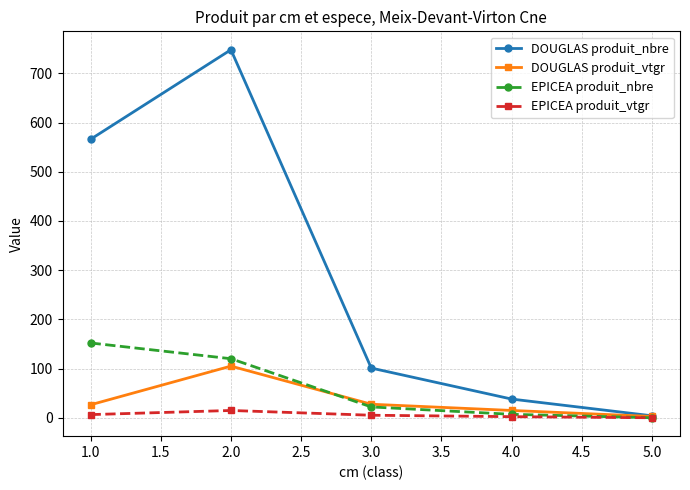

What are all the series names shown in the legend?

DOUGLAS produit_nbre, DOUGLAS produit_vtgr, EPICEA produit_nbre, EPICEA produit_vtgr